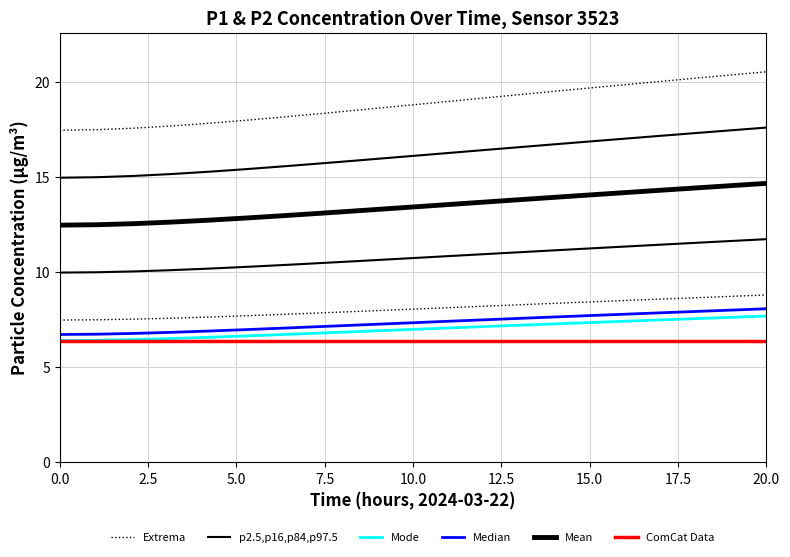

Is it true that Extrema equals 26.6 at 12.5?

False